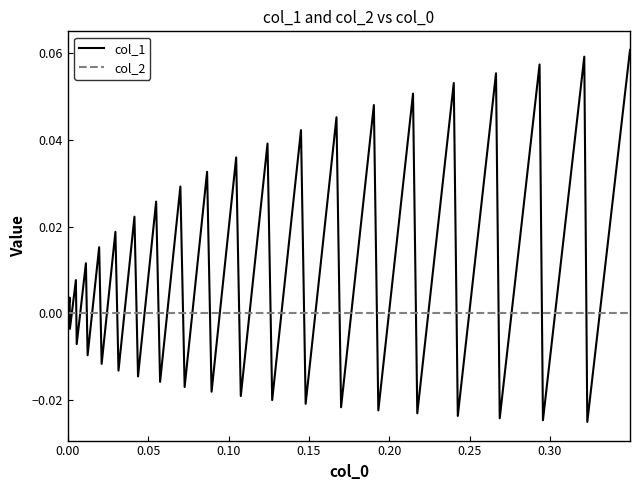

What are all the series names shown in the legend?

col_1, col_2